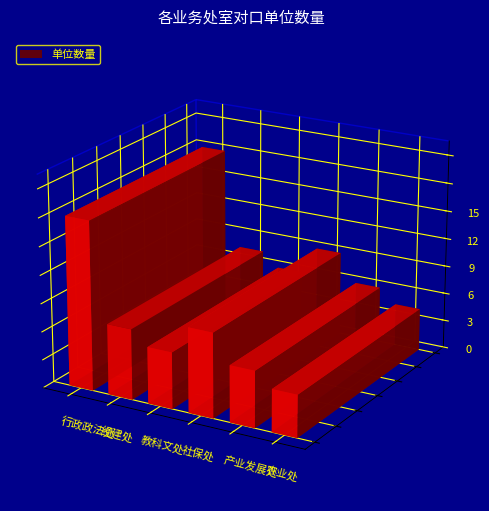

What is the maximum value shown in the chart?

12